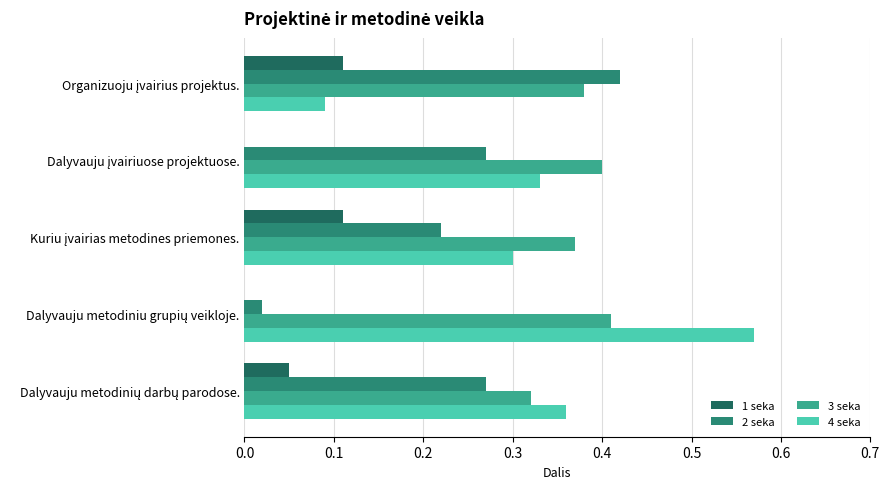

Which series has the largest total across all categories?

3 seka